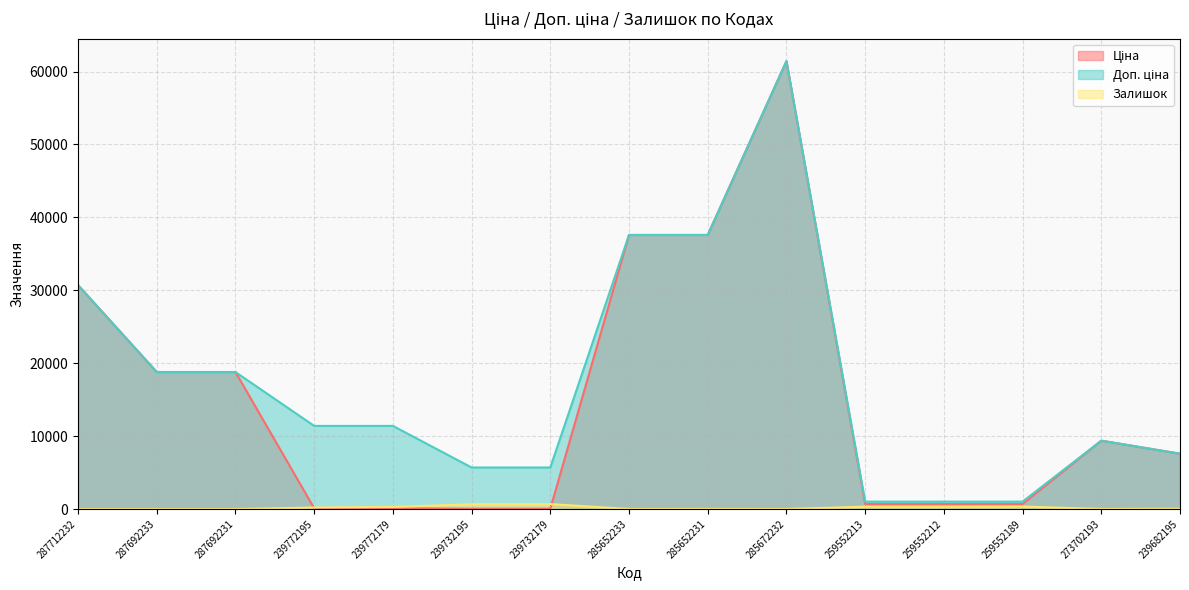

How many values in the Доп. ціна series are below 11410?

7